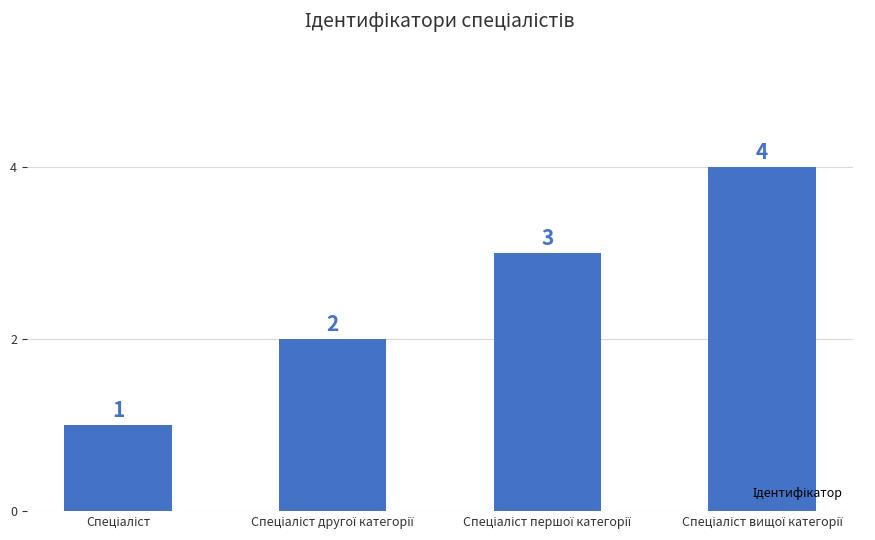

What is the greatest value displayed?

4